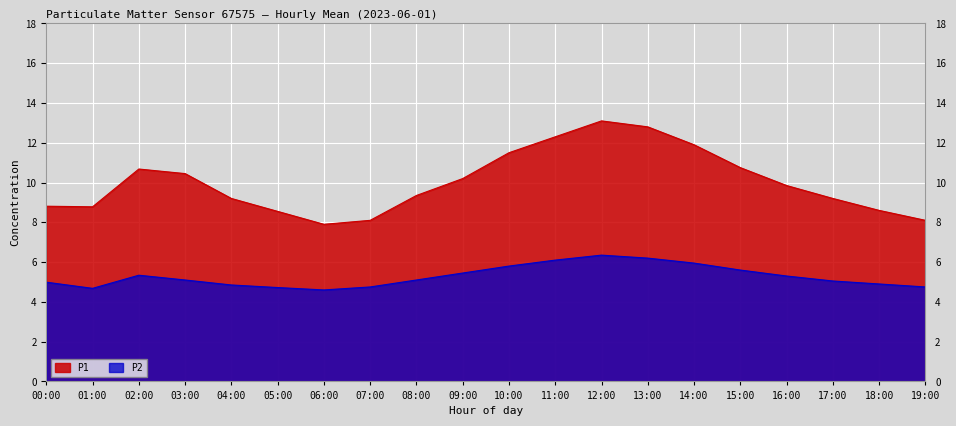

How many values in the P1 series exceed 9?

13